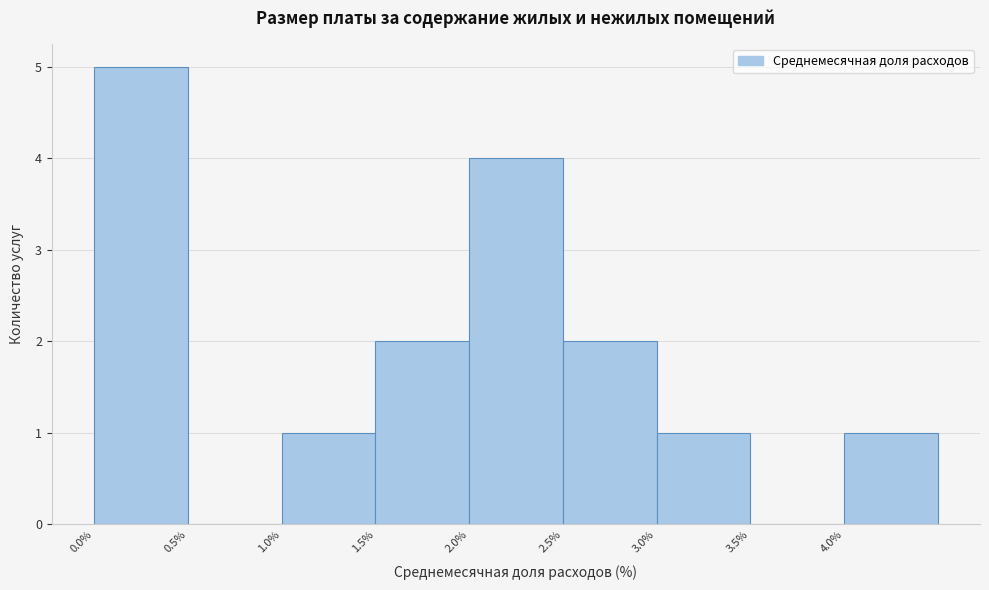

Over which range of the x-axis is the bar tallest?

0.0 to 0.5